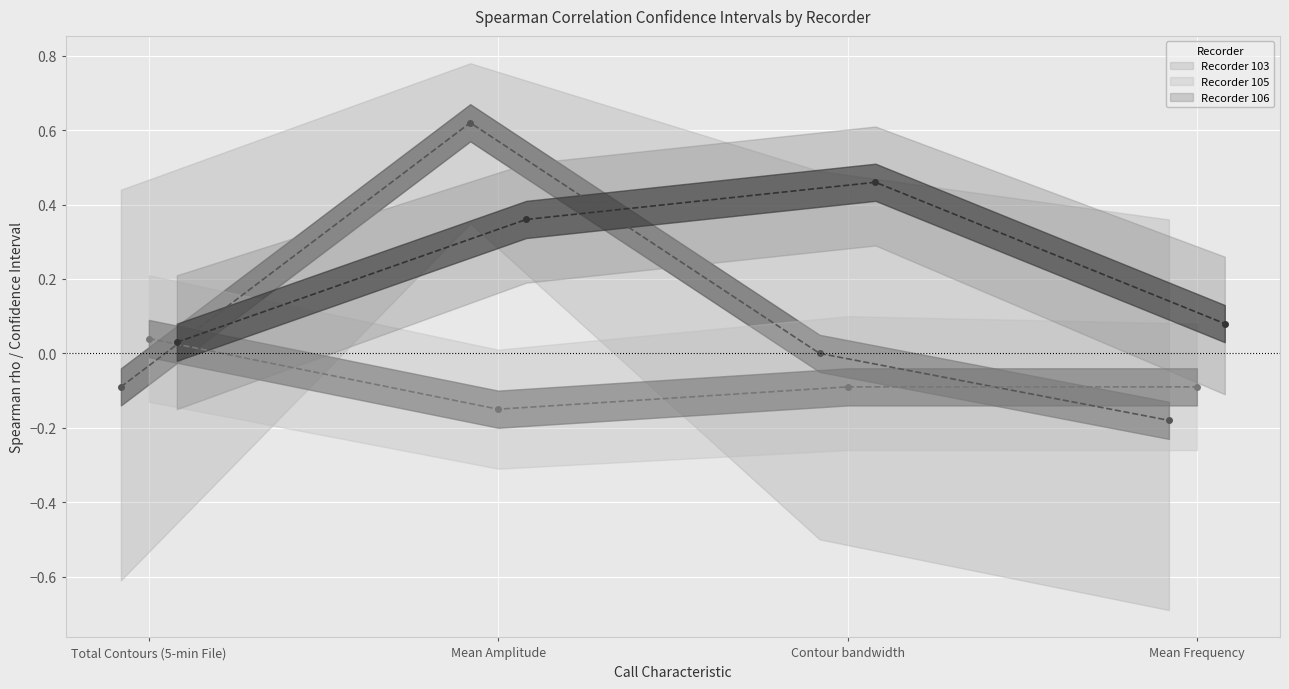

Rank the series at Mean Amplitude from highest to lowest value.

Recorder 103, Recorder 106, Recorder 105